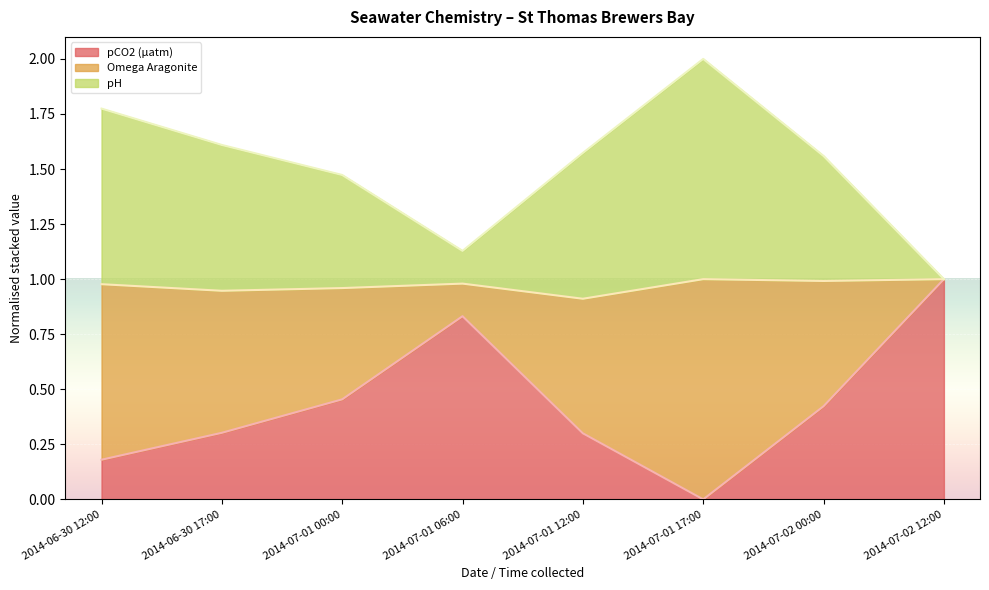

List the labels in order of Omega Aragonite value, smallest first.

2014-07-02 12:00, 2014-07-01 06:00, 2014-07-01 00:00, 2014-07-02 00:00, 2014-07-01 12:00, 2014-06-30 17:00, 2014-06-30 12:00, 2014-07-01 17:00